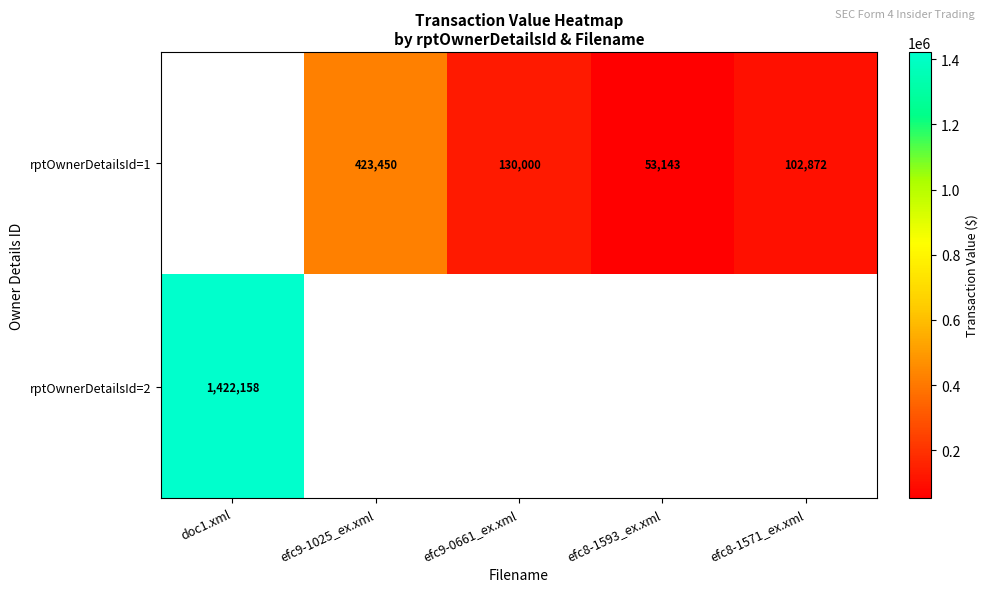

Which label corresponds to the largest value in the chart?

doc1.xml